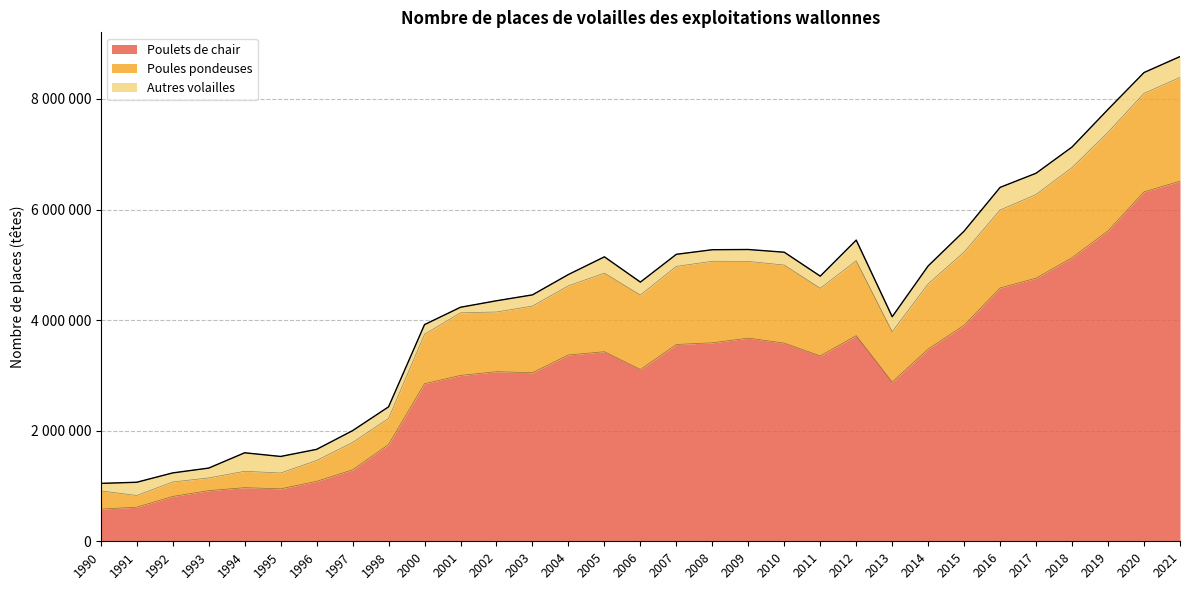

True or false: Autres volailles and Poulets de chair cross at least once.

False